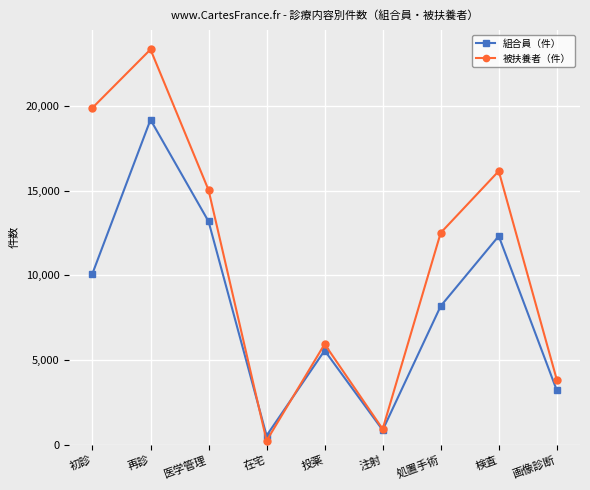

What are all the series names shown in the legend?

組合員（件）, 被扶養者（件）